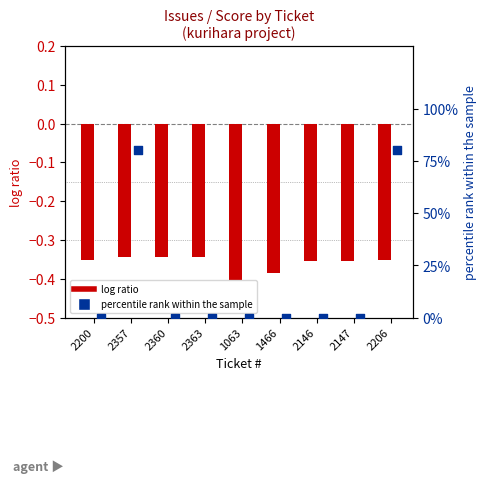

Is the value of log ratio (#) at 2357 greater than the value of percentile rank within the sample (score) at 2360?

No